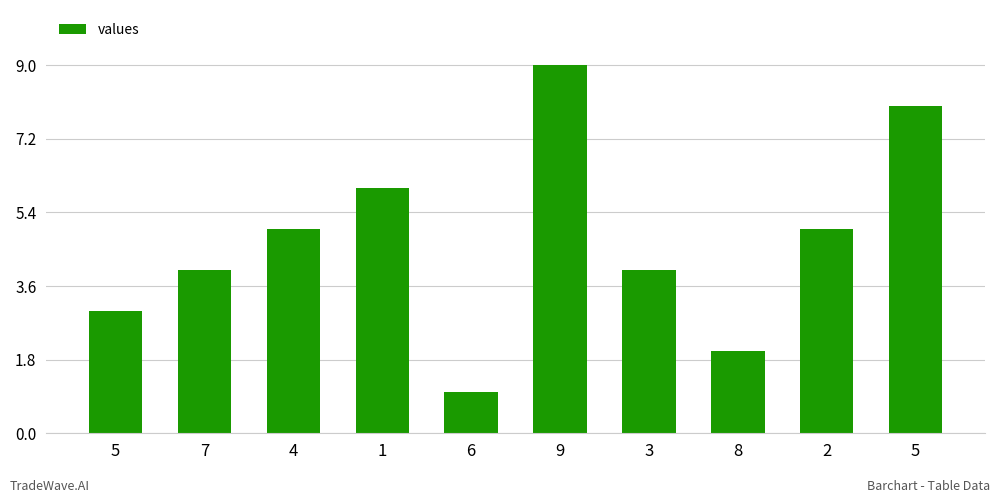

How many series are shown in this chart?

1